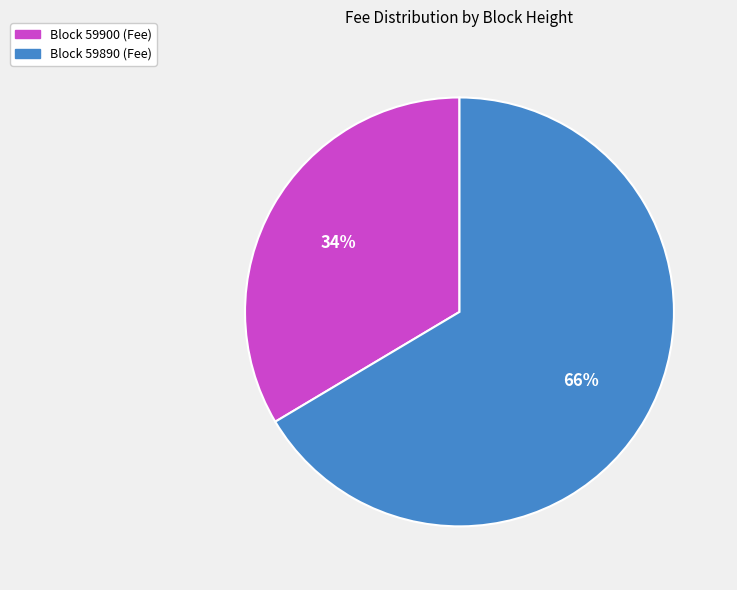

Is there any slice that represents more than half of the pie?

Yes